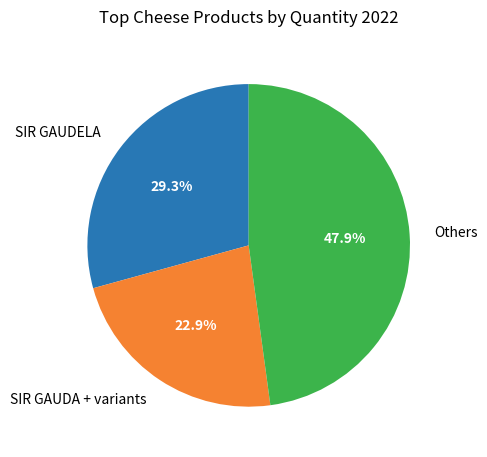

Which slice is the largest?

Others